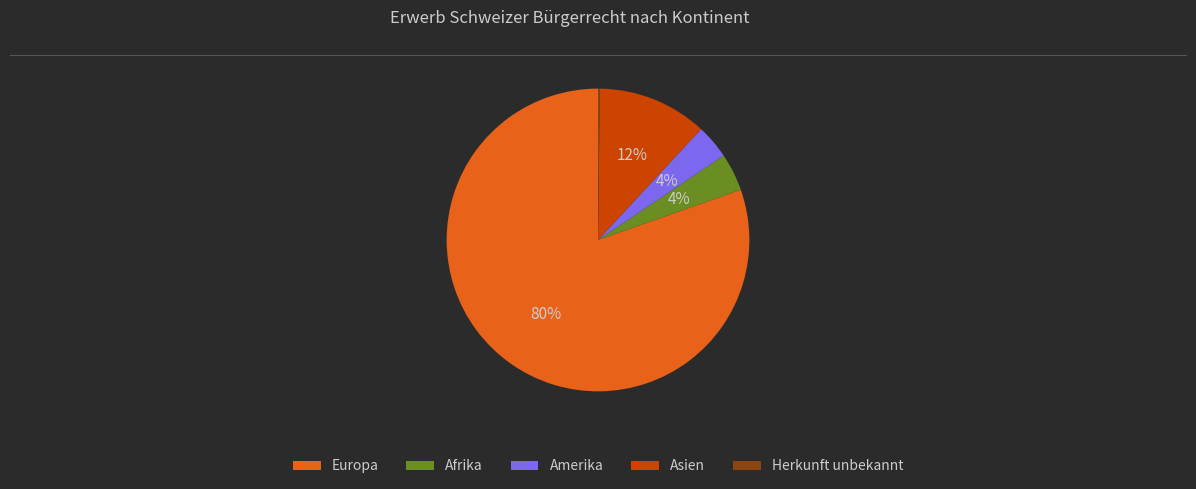

To the nearest percent, what is the combined percentage of Afrika and Europa?

84%